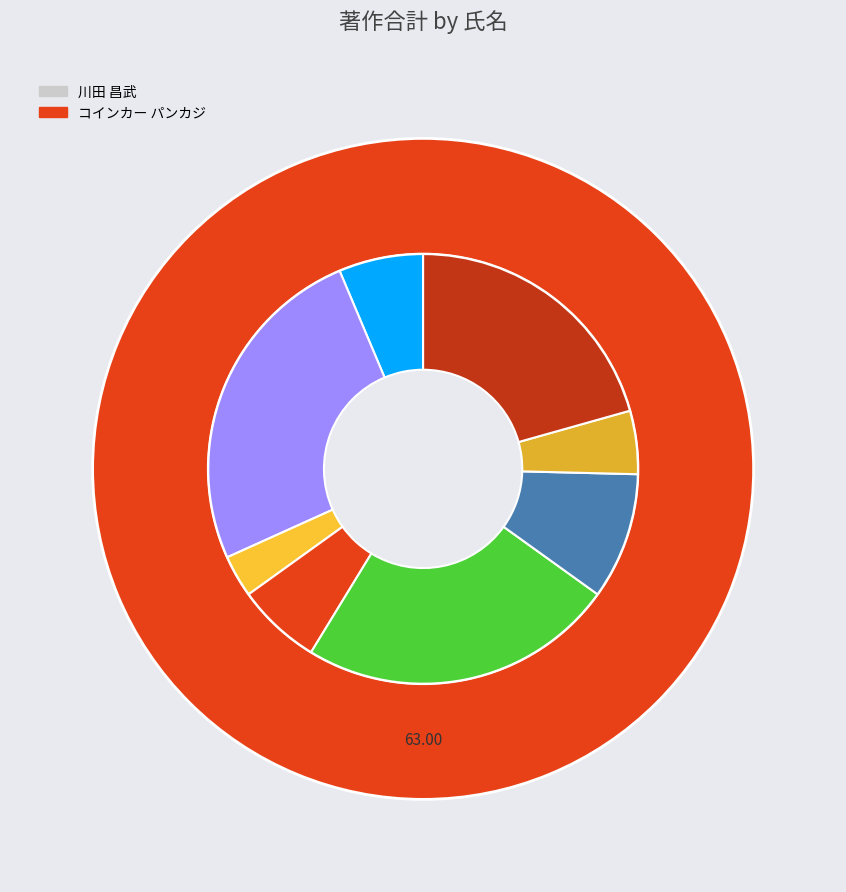

Is there any slice that represents more than half of the pie?

Yes